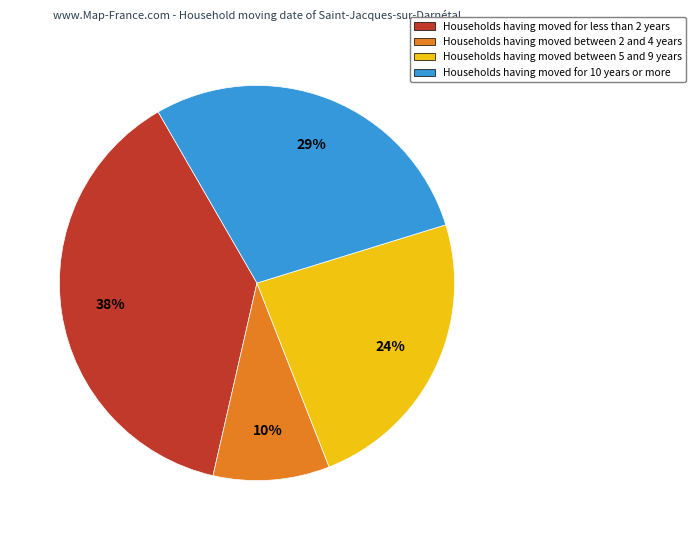

Is there any slice that represents more than half of the pie?

No